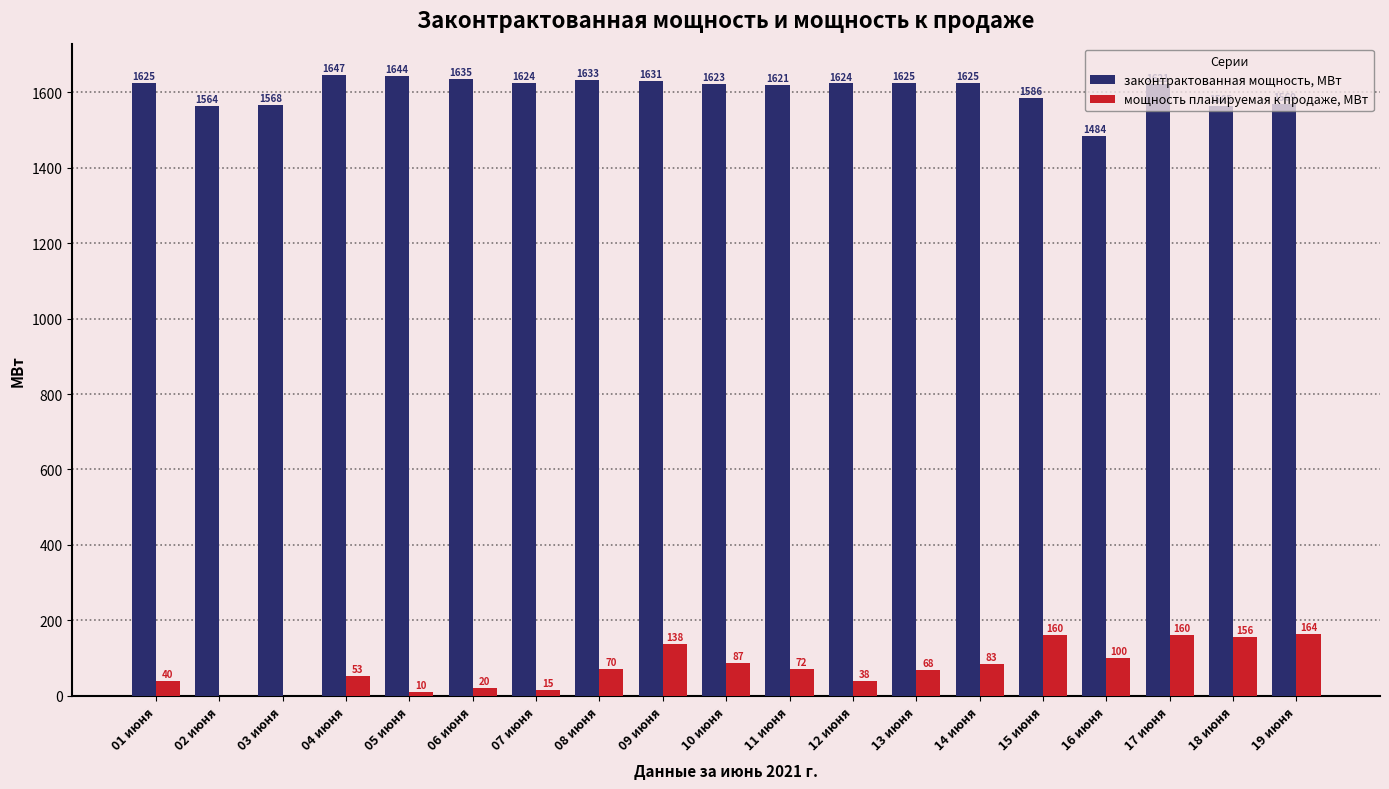

How many data points does each series have?

19